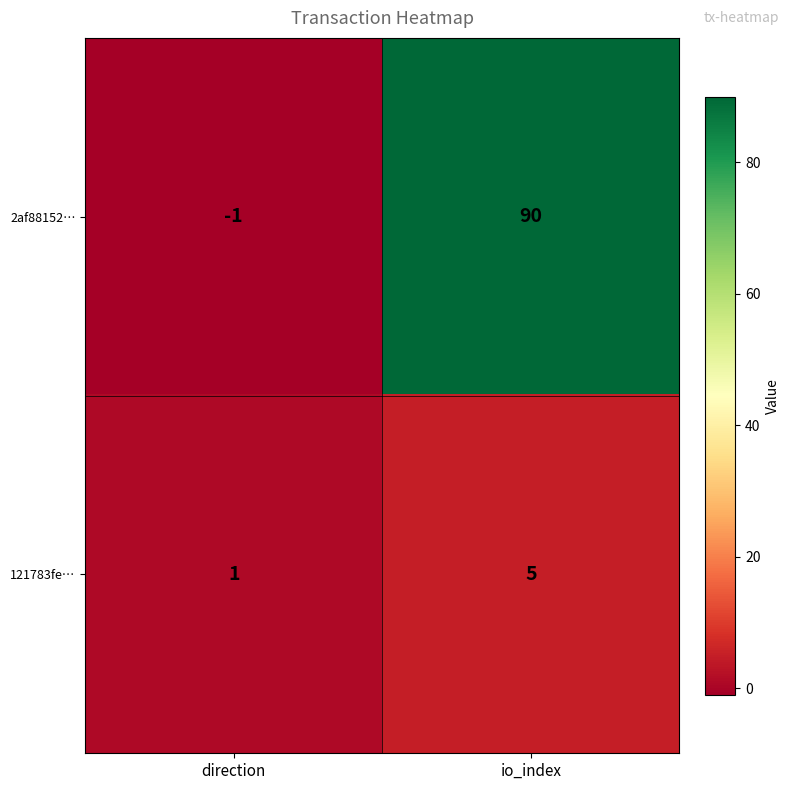

What is the maximum value shown in the chart?

90